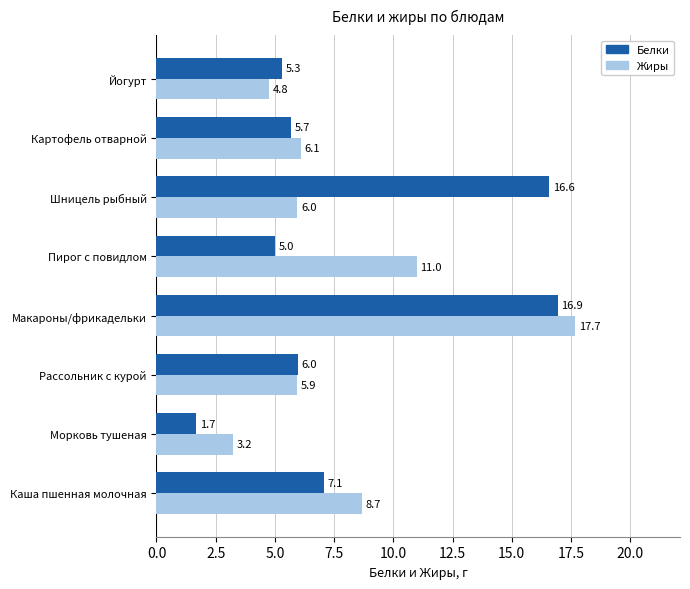

Is it true that Белки equals 25.4 at Макароны/фрикадельки?

False